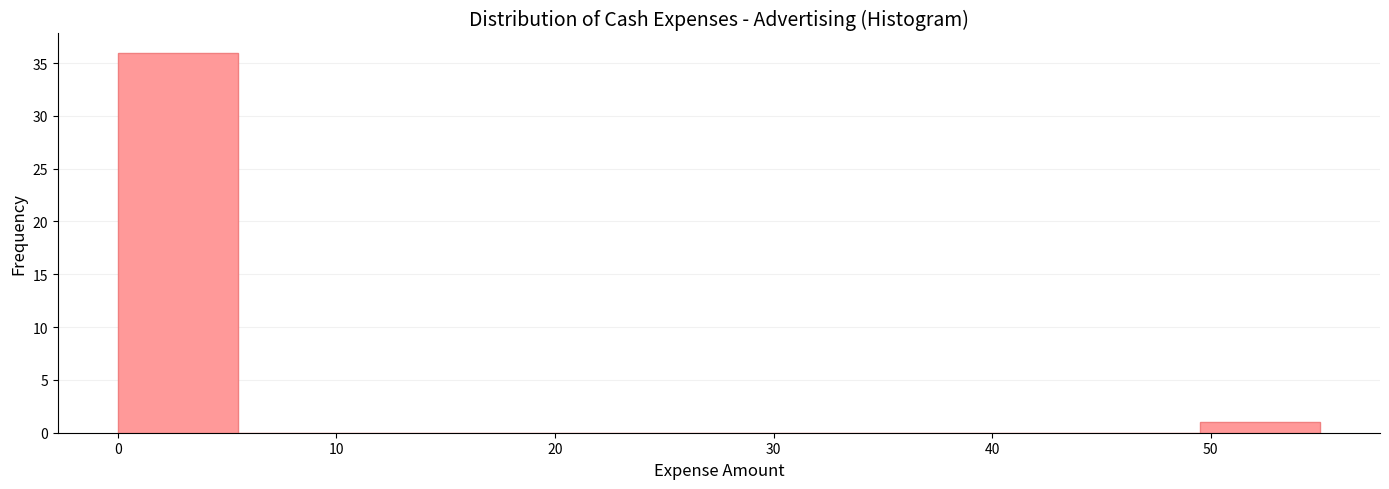

Reading left to right, list every bar in this chart as the range it spans on the x-axis followed by its height. Neither the bar edges nor the heights are printed on the chart, so give them approximately, as read against the axes.

0.0 to 5.5: 36
5.5 to 11.0: 0
11.0 to 16.5: 0
16.5 to 22.0: 0
22.0 to 27.5: 0
27.5 to 33.0: 0
33.0 to 38.5: 0
38.5 to 44.0: 0
44.0 to 49.5: 0
49.5 to 55.0: 1